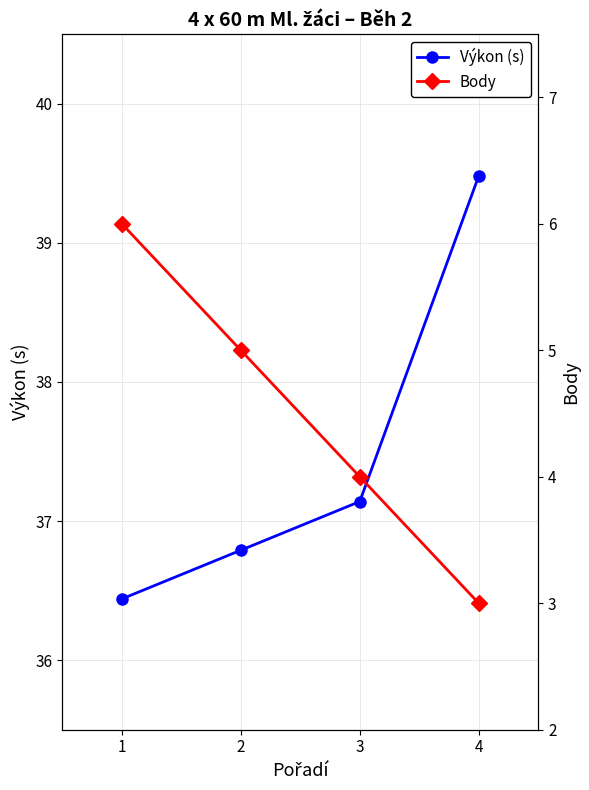

True or false: Výkon (s) and Body cross at least once.

False